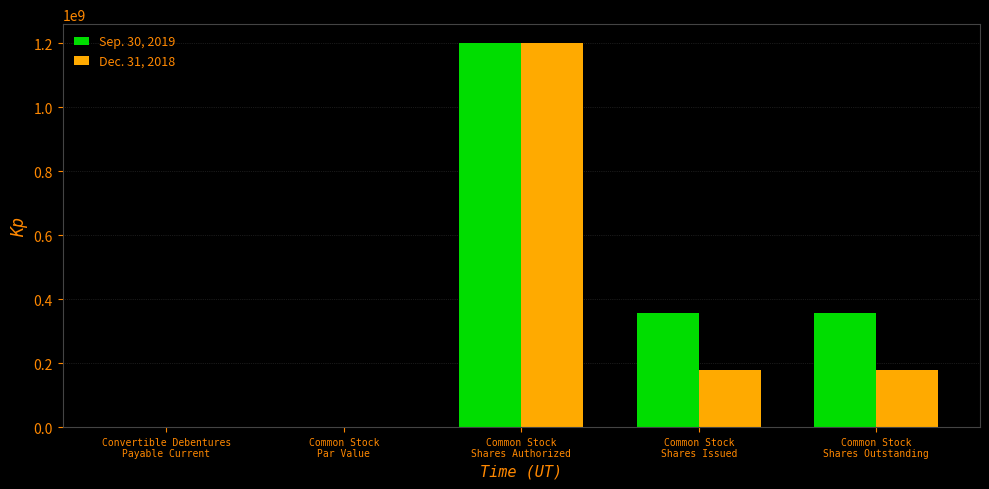

Which series has the largest total across all categories?

Sep. 30, 2019